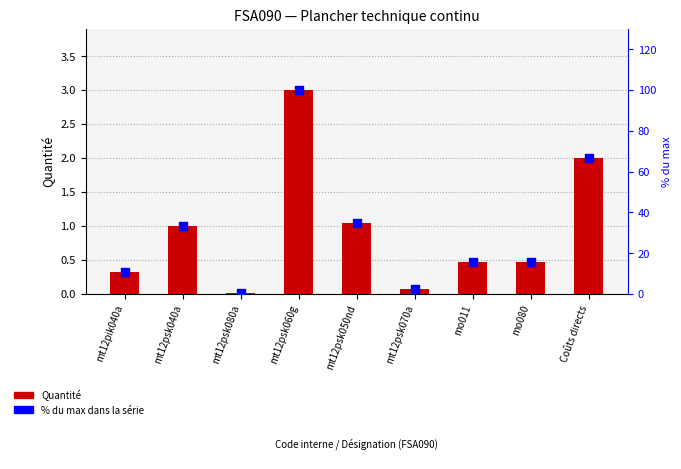

Which series has the largest Y range (max minus min)?

% du max dans la série